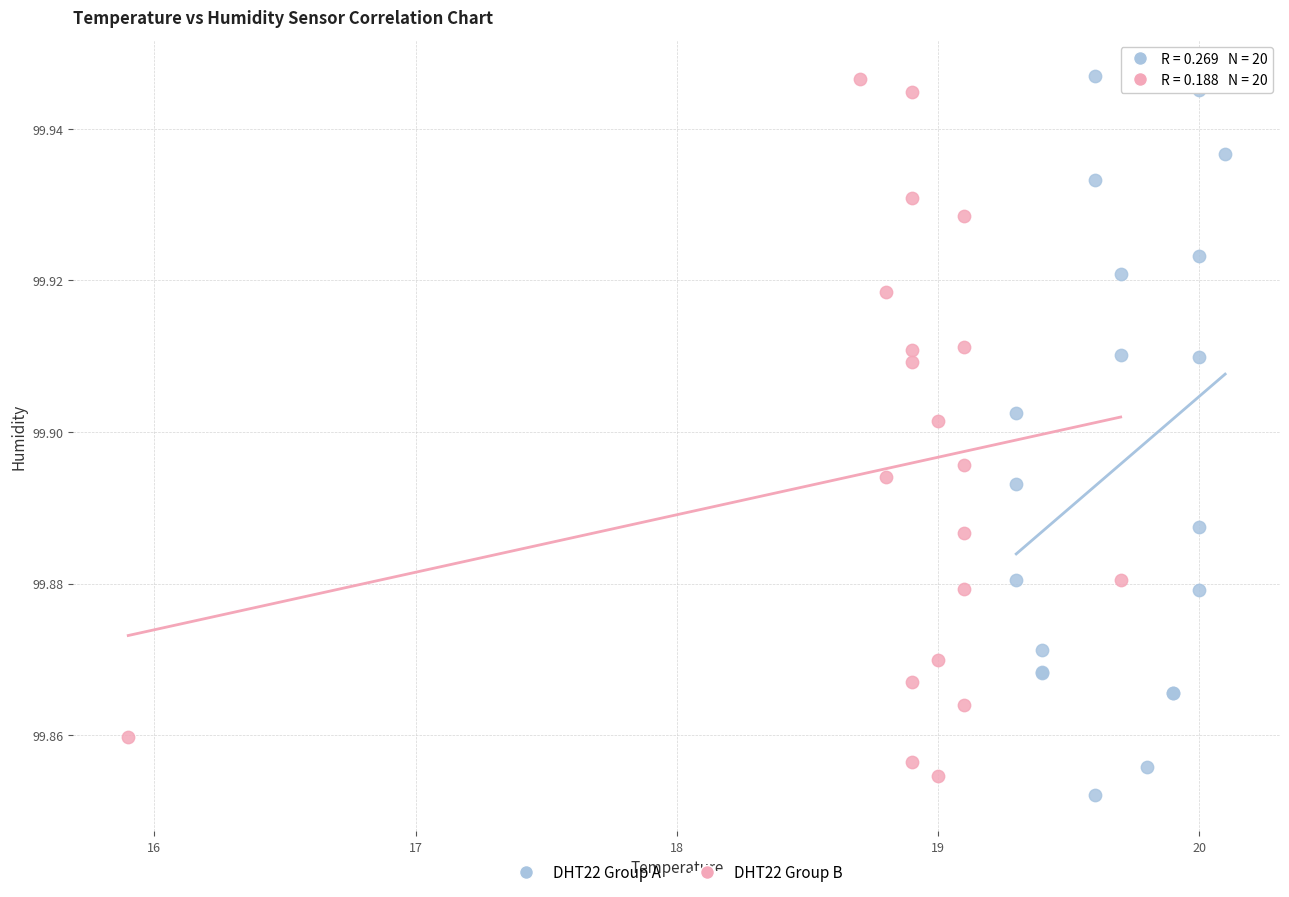

Which series contains the lowest Y value?

DHT22 Group A